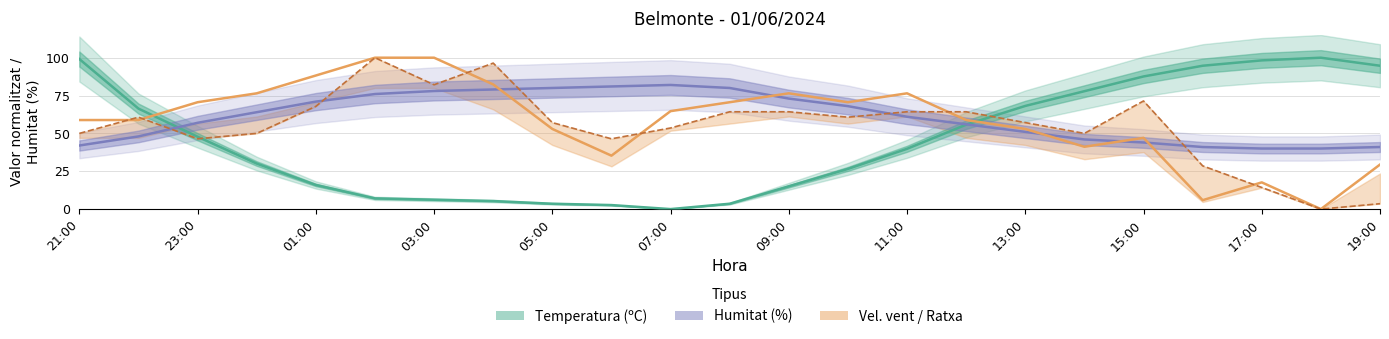

True or false: Humitat (%) and Velocitat del vent (km/h) cross at least once.

True